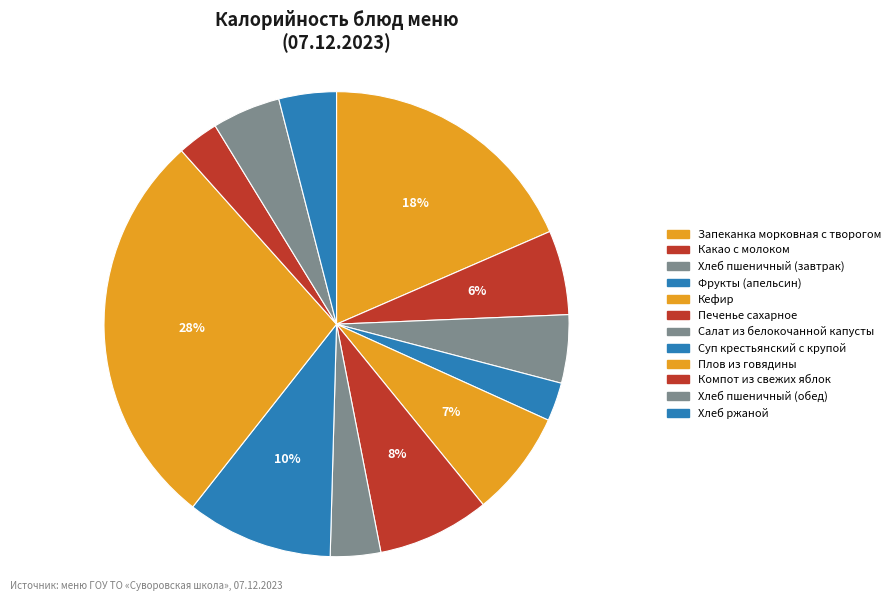

Approximately how many times larger is the value at Компот из свежих яблок compared to Кефир?

0.4